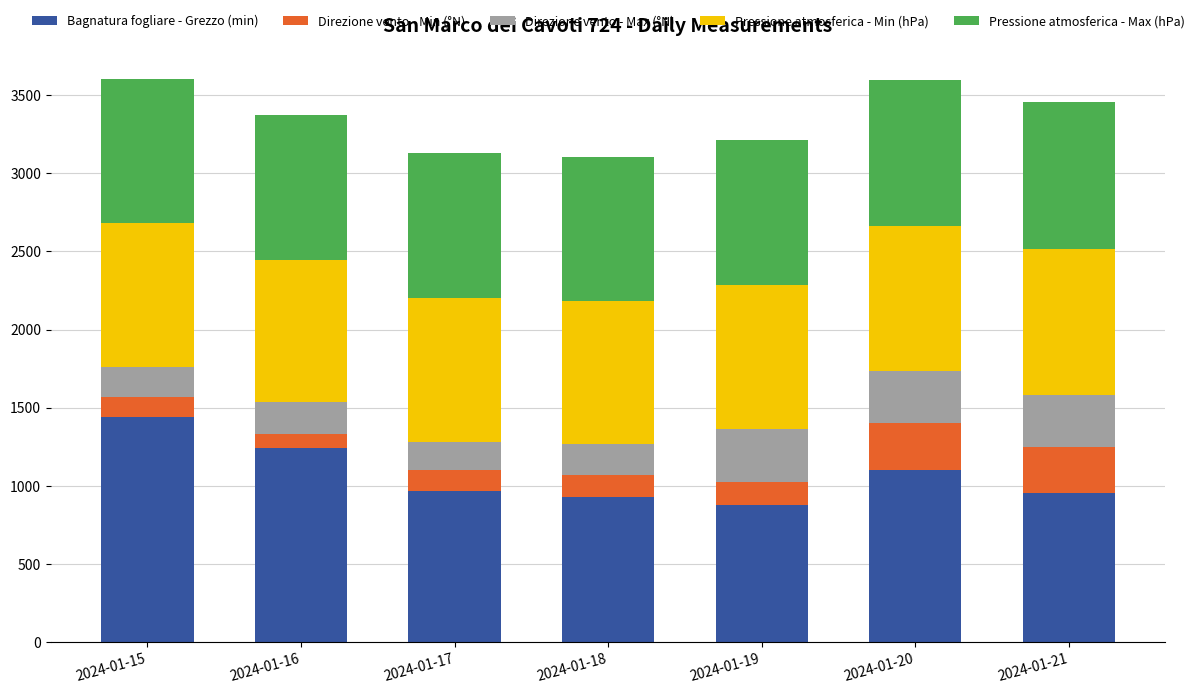

What is the difference between the second highest and second lowest values in the Bagnatura fogliare - Grezzo (min) series?

316.0